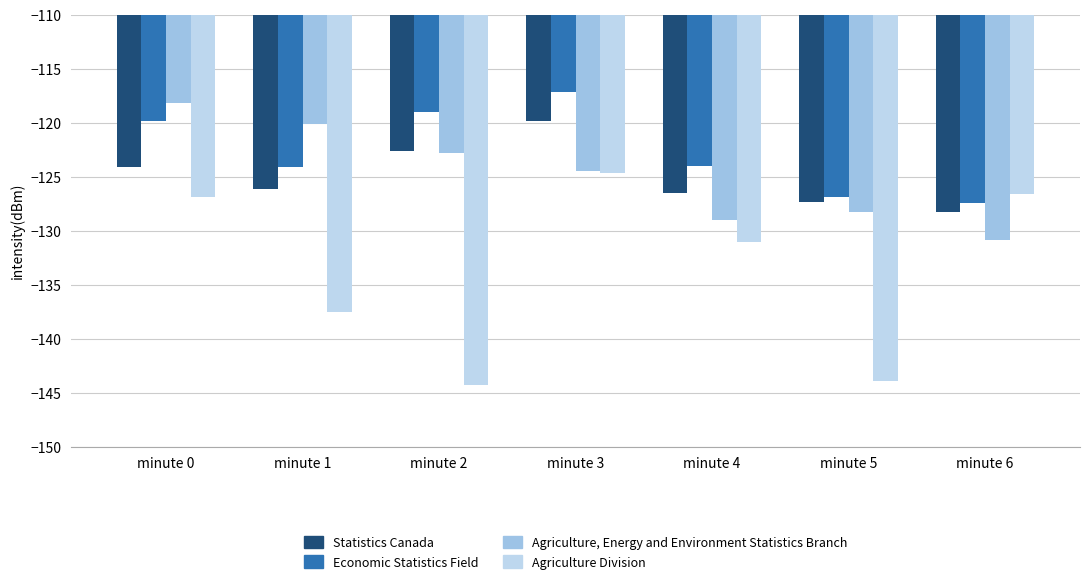

What is the spread (max minus min) of values at minute 4?

7.0